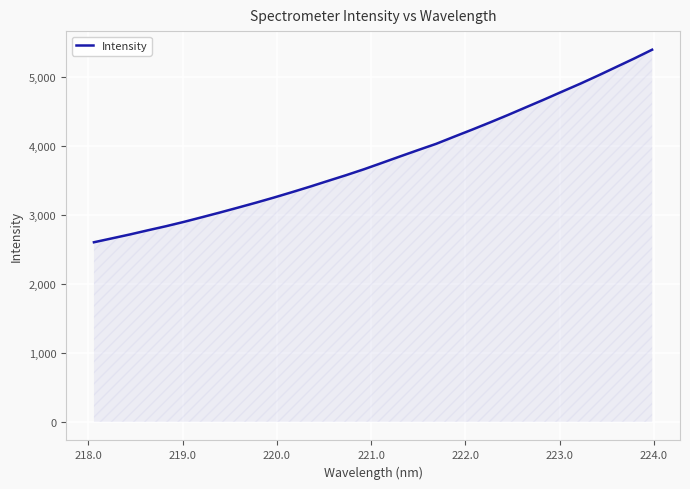

What is the maximum value shown in the chart?

5395.3